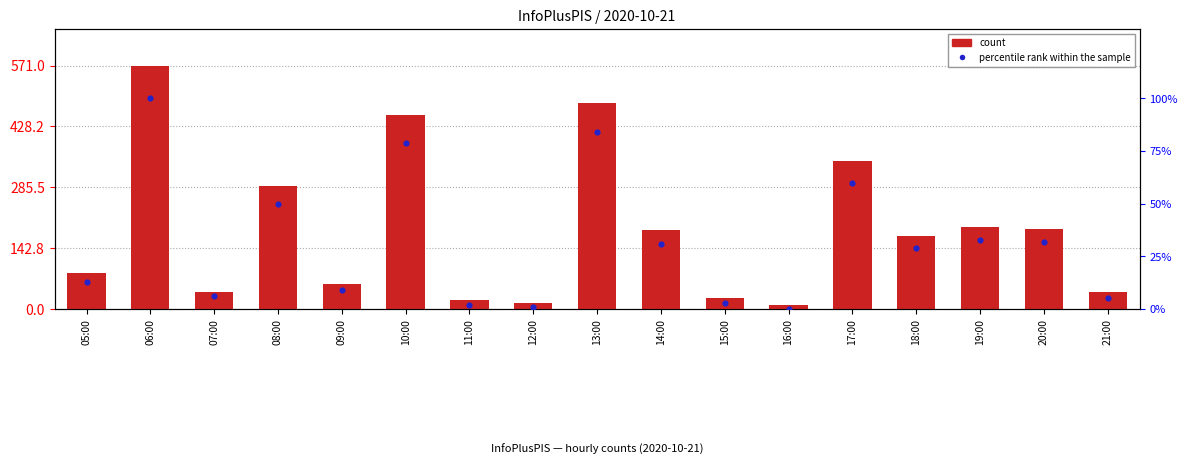

What are all the series names shown in the legend?

count, percentile rank within the sample